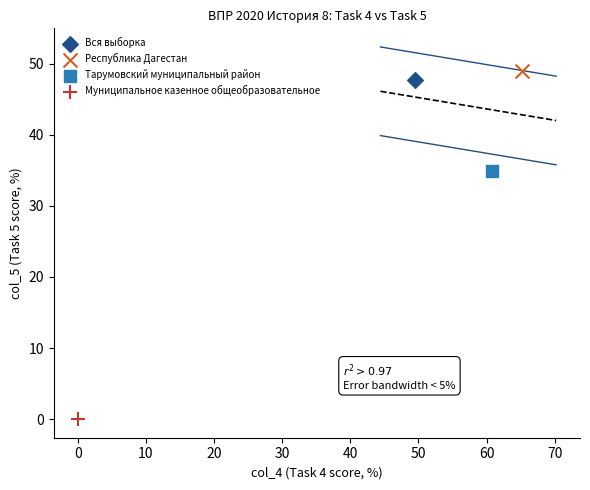

Which series contains the highest Y value?

Республика Дагестан